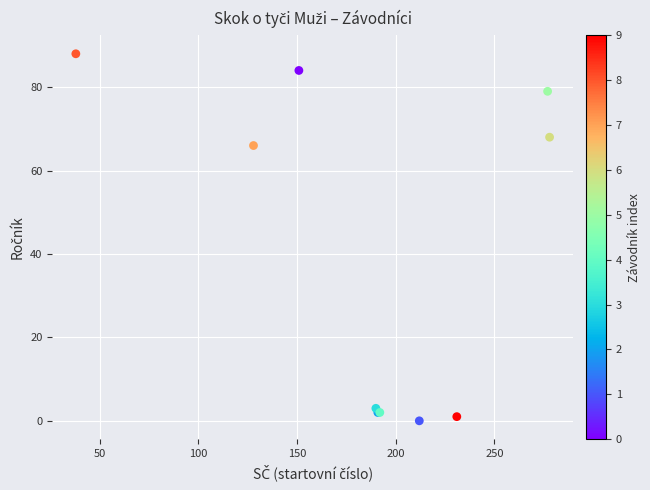

What Y value in the scatter plot is closest to 44?

66